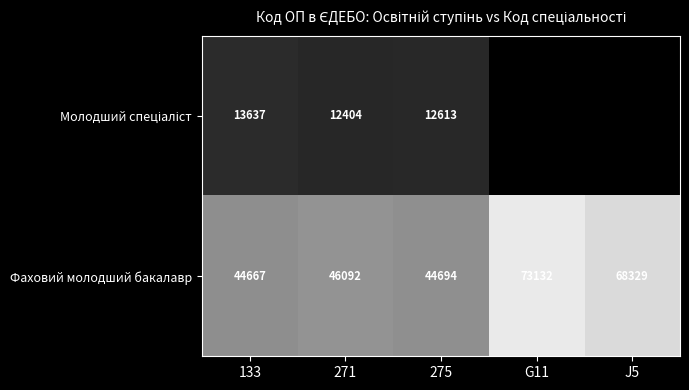

At which category is the sum across all series the highest?

271